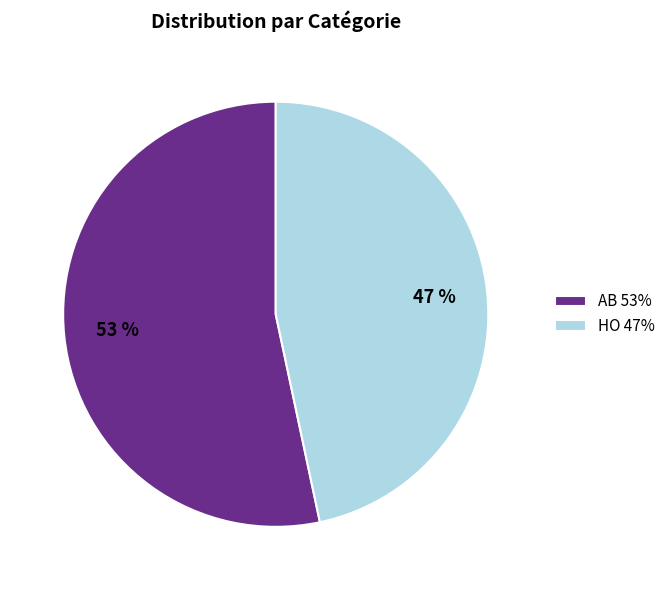

To the nearest percent, what portion does AB represent?

53%